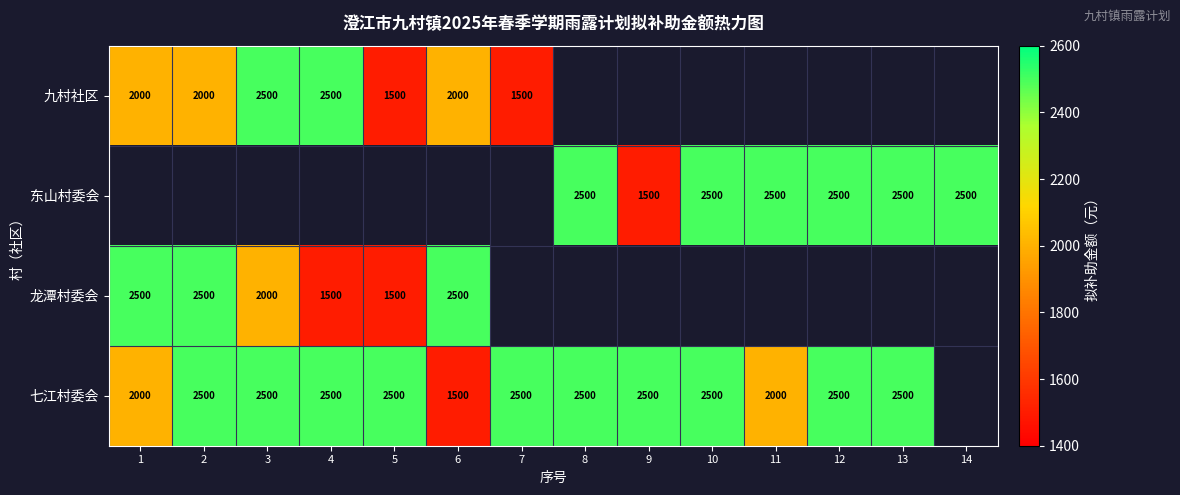

The 七江村委会 series shows 762 at 13. True or false?

False